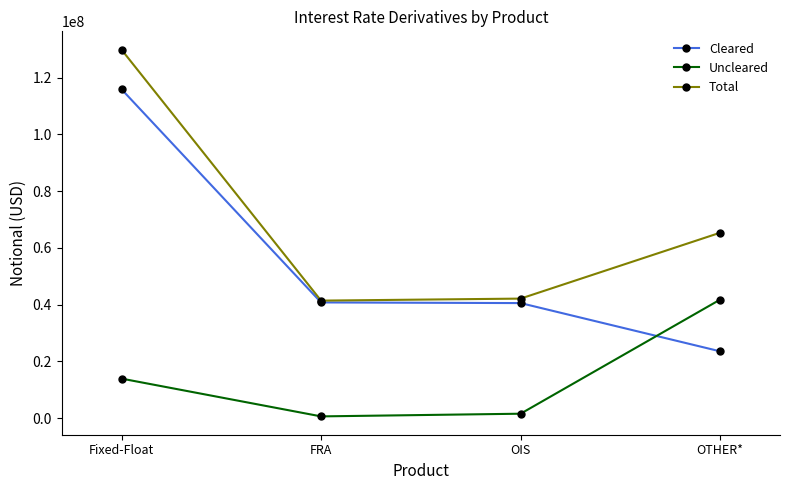

Which category has the highest value in the Cleared series?

Fixed-Float